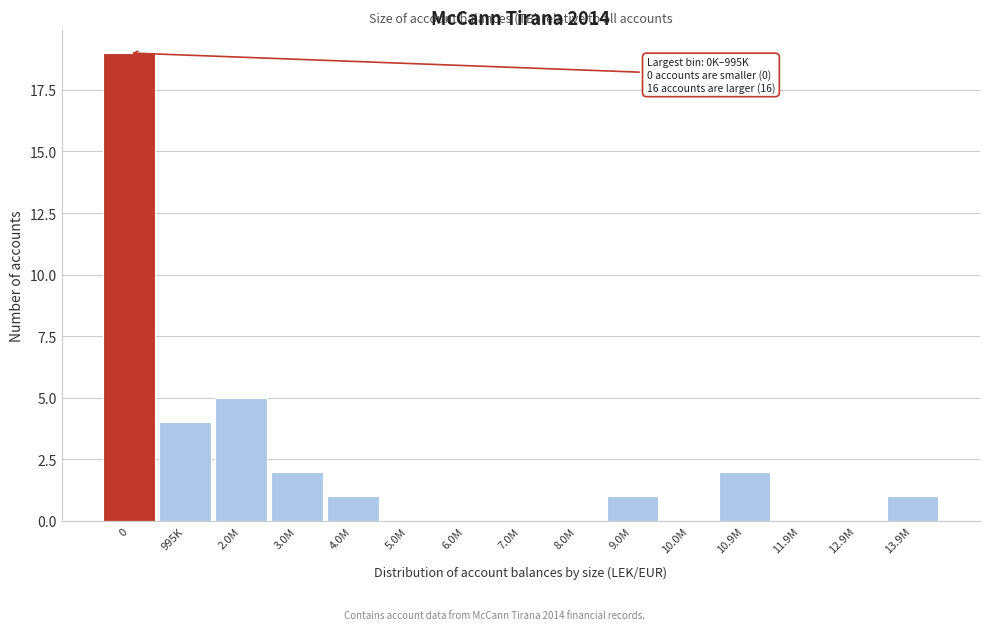

Reading left to right, what are all the values shown in this chart?

0=19	995K=4	2.0M=5	3.0M=2	4.0M=1	5.0M=0	6.0M=0	7.0M=0	8.0M=0	9.0M=1	10.0M=0	10.9M=2	11.9M=0	12.9M=0	13.9M=1